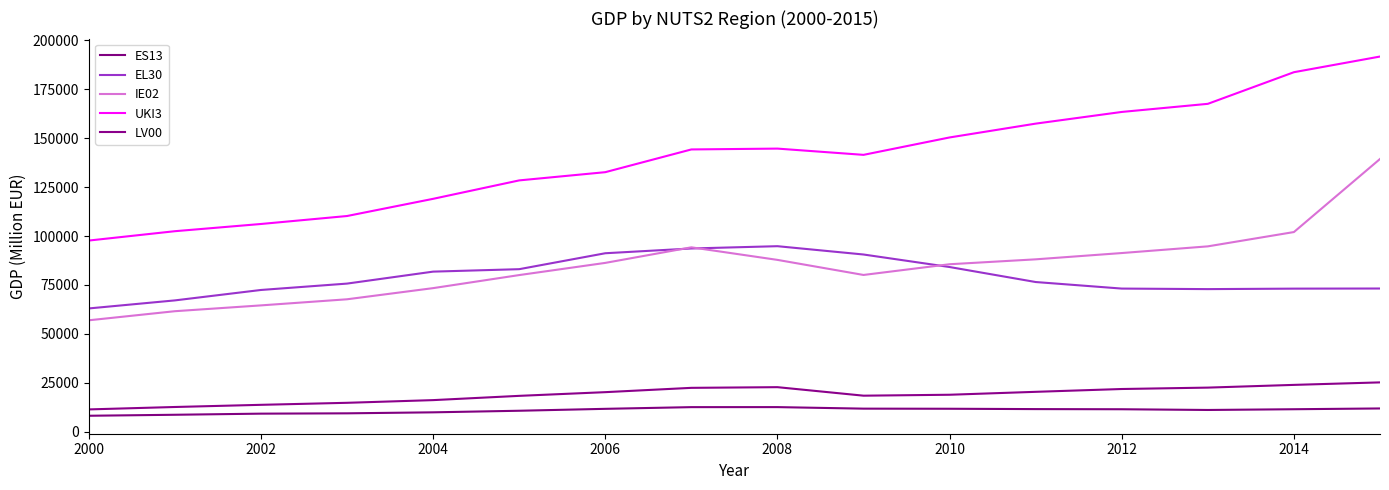

How many series are shown in this chart?

5